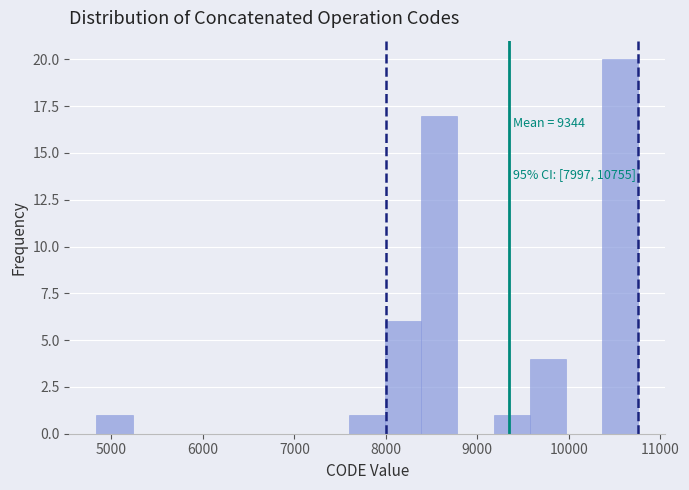

Read against the x-axis, roughly where is the centre of the tallest bar?

10600